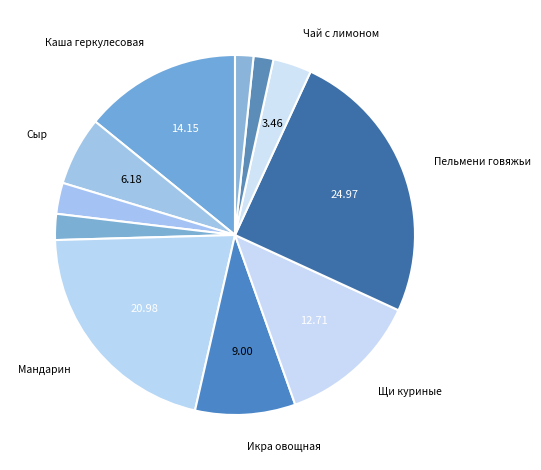

To the nearest percent, what is the difference between the largest and smallest slice percentages?

23%